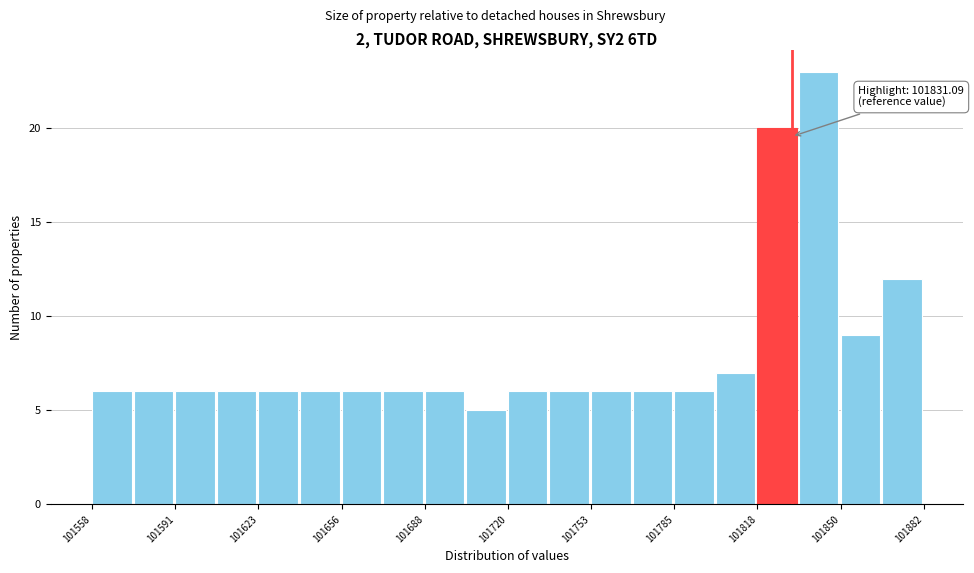

Around what value on the x-axis is the tallest bar? Give the approximate position of its centre, as read against the axis.

101840